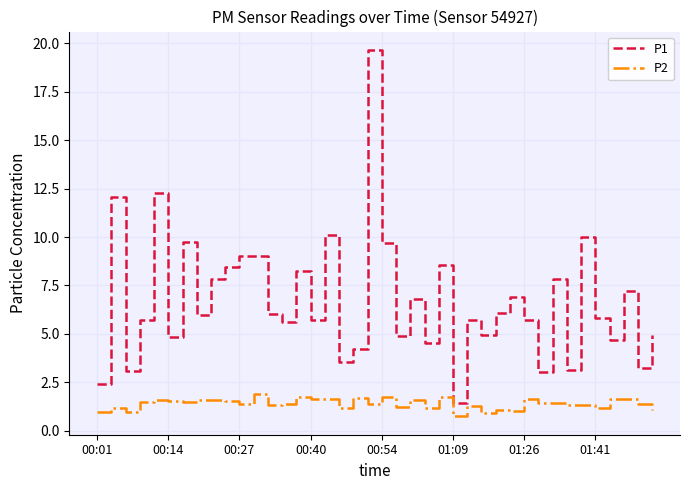

True or false: P2 and P1 cross at least once.

False